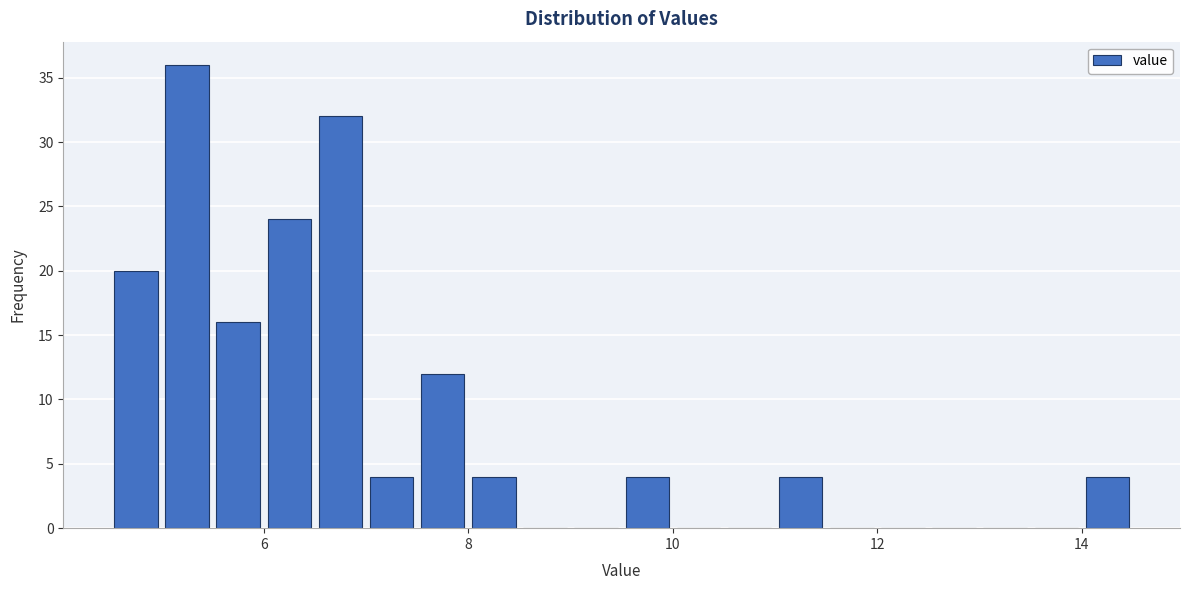

Read against the x-axis, roughly where is the centre of the tallest bar?

5.2